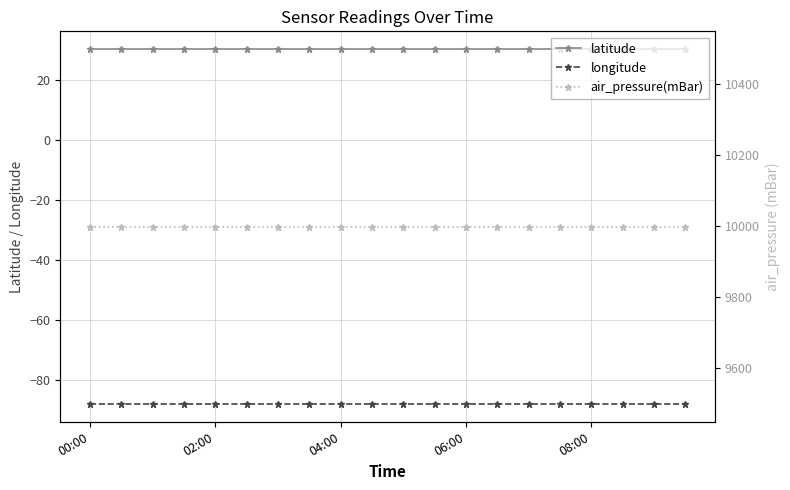

Which series has the largest total across all categories?

air_pressure(mBar)